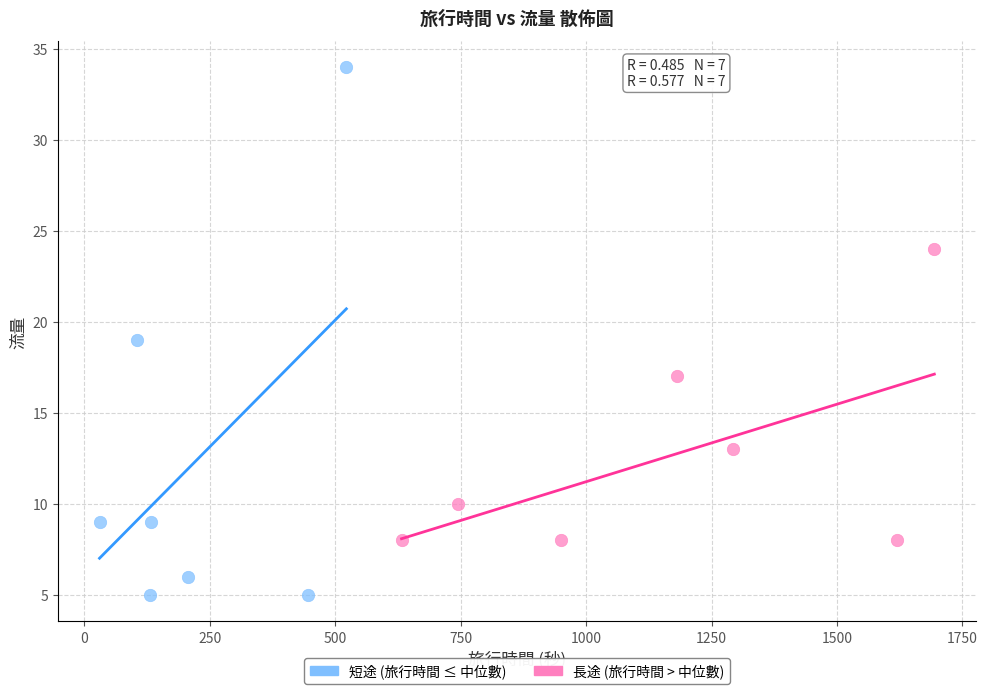

What are all the series names shown in the legend?

短途 (旅行時間 ≤ 中位數), 長途 (旅行時間 > 中位數)